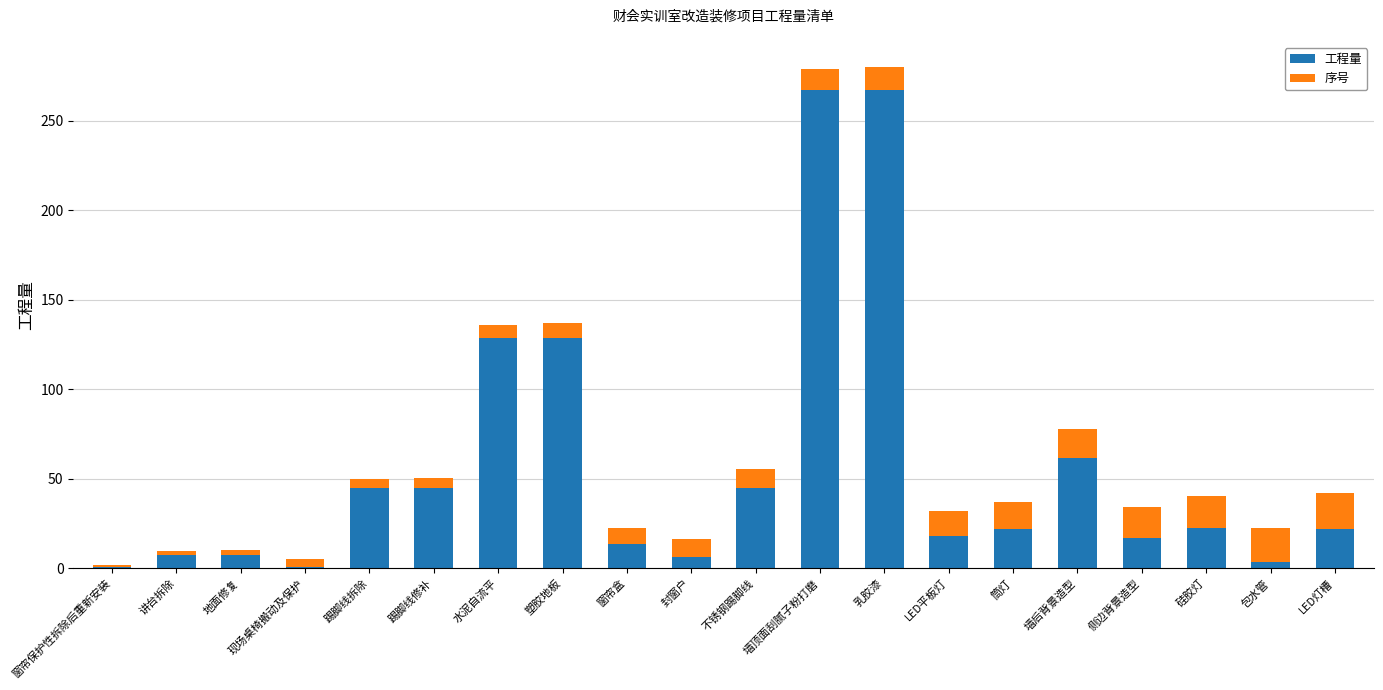

What is the difference between the maximum and minimum values in the 工程量 series?

266.0